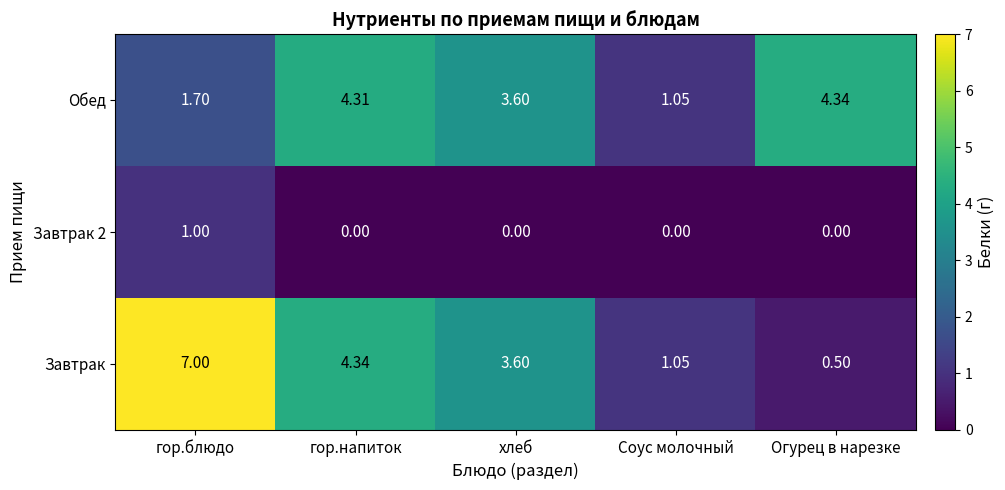

Which category has the highest value in the Завтрак series?

гор.блюдо